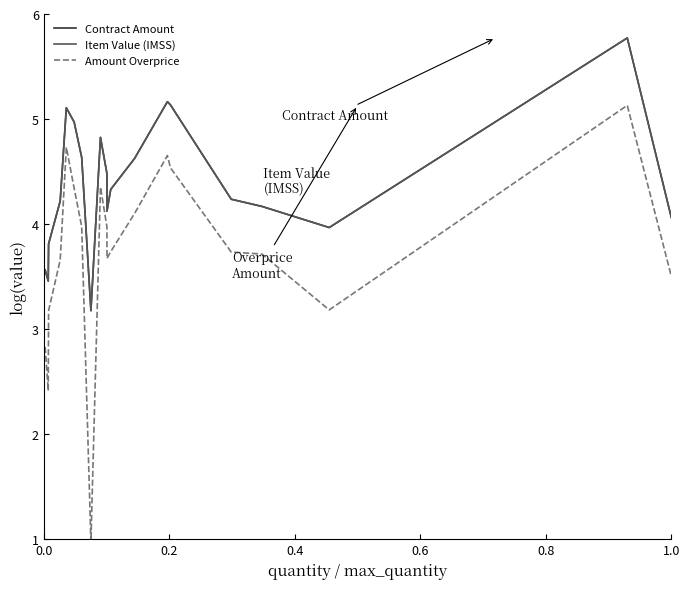

Reading left to right, what are all the values shown in this chart?

Contract Amount: 3.6	3.5	3.8	4.2	5.1	5.0	4.6	3.2	4.8	4.5	4.1	4.3	4.6	5.2	5.1	4.2	4.2	4.0	5.8	4.1
Item Value (IMSS): 3.6	3.5	3.8	4.2	5.1	5.0	4.6	3.2	4.8	4.5	4.1	4.3	4.6	5.2	5.1	4.2	4.2	4.0	5.8	4.1
Amount Overprice: 2.8	2.4	3.2	3.7	4.7	4.3	4.0	1.0	4.4	4.0	3.7	3.7	4.1	4.7	4.5	3.7	3.7	3.2	5.1	3.5